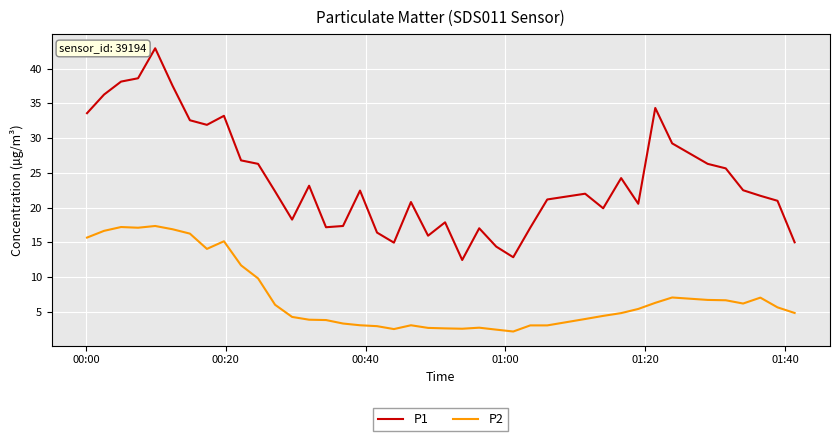

True or false: P1 and P2 intersect in this chart.

False